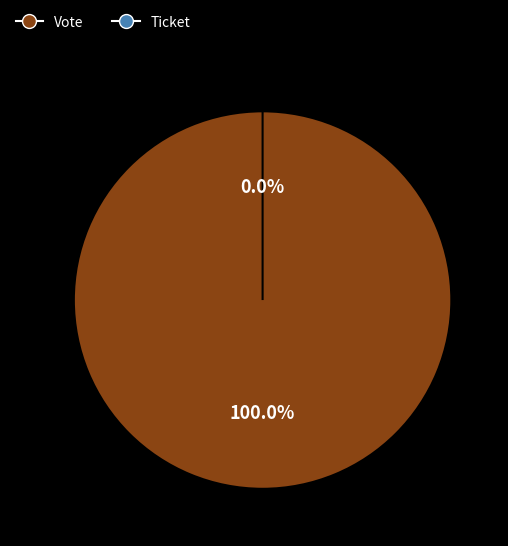

Do Ticket and Vote together represent more than half of the pie?

Yes